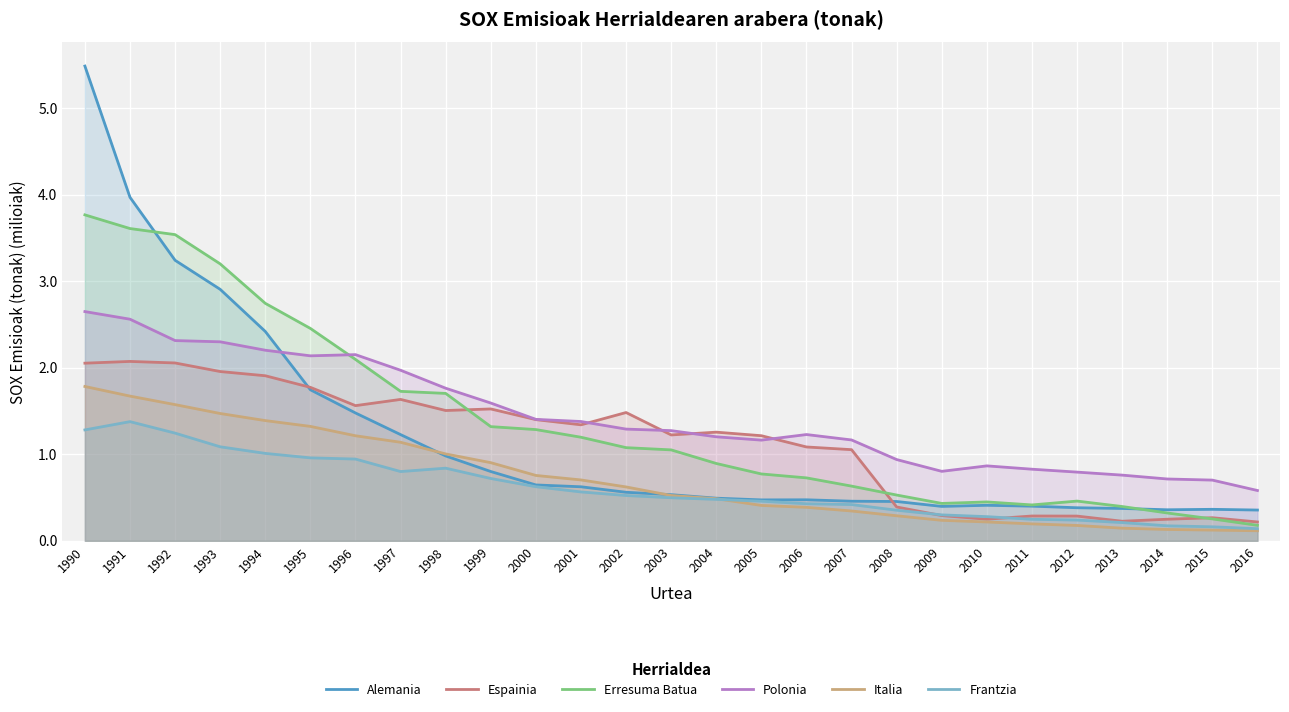

What is the difference between the maximum and minimum values in the Italia series?

1.7